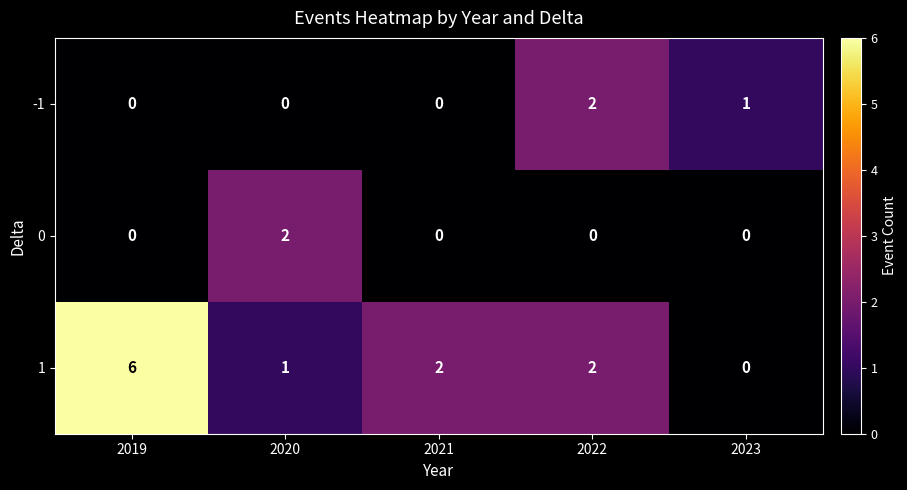

The 0 series shows 0 at 2019. True or false?

True